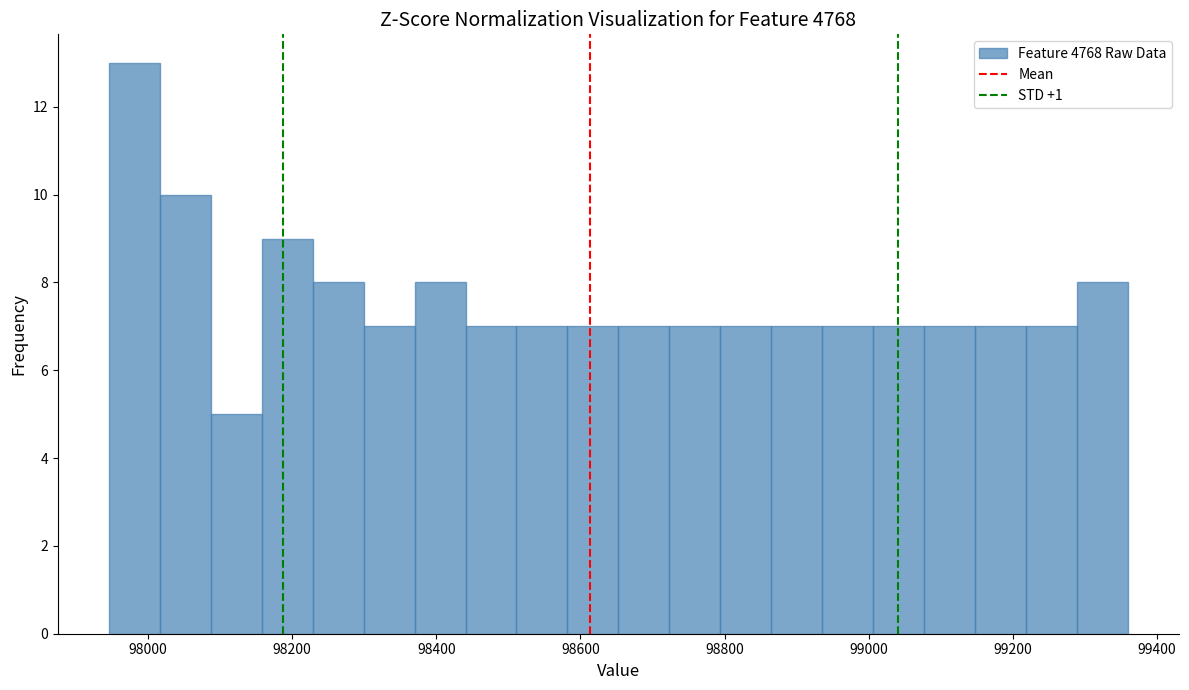

Read against the x-axis, roughly where is the centre of the tallest bar?

97980